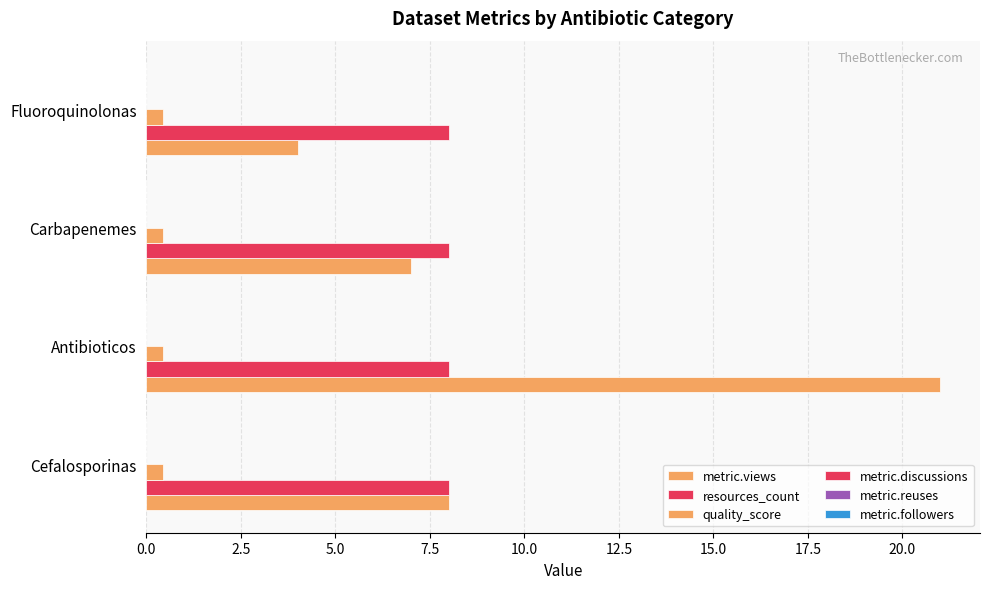

At how many categories does at least one series exceed 17?

1